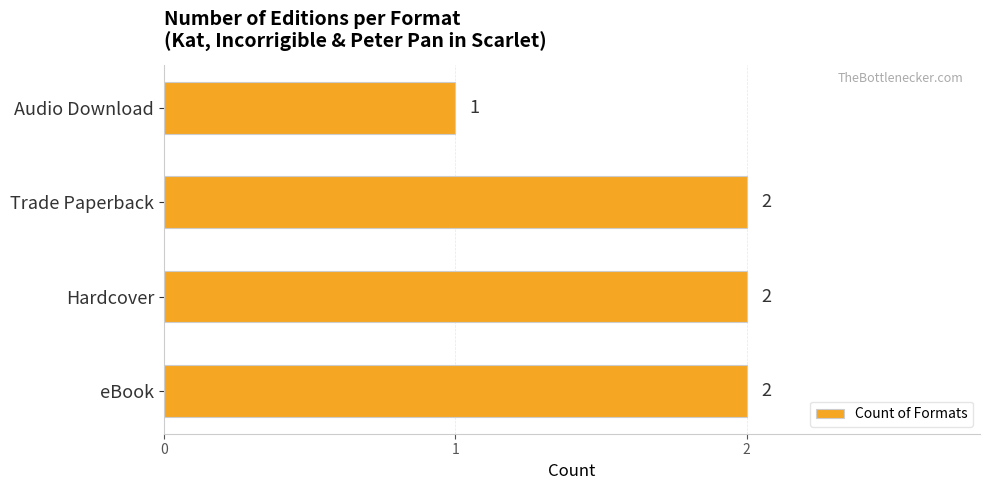

At which label is the value closest to 1?

Audio Download